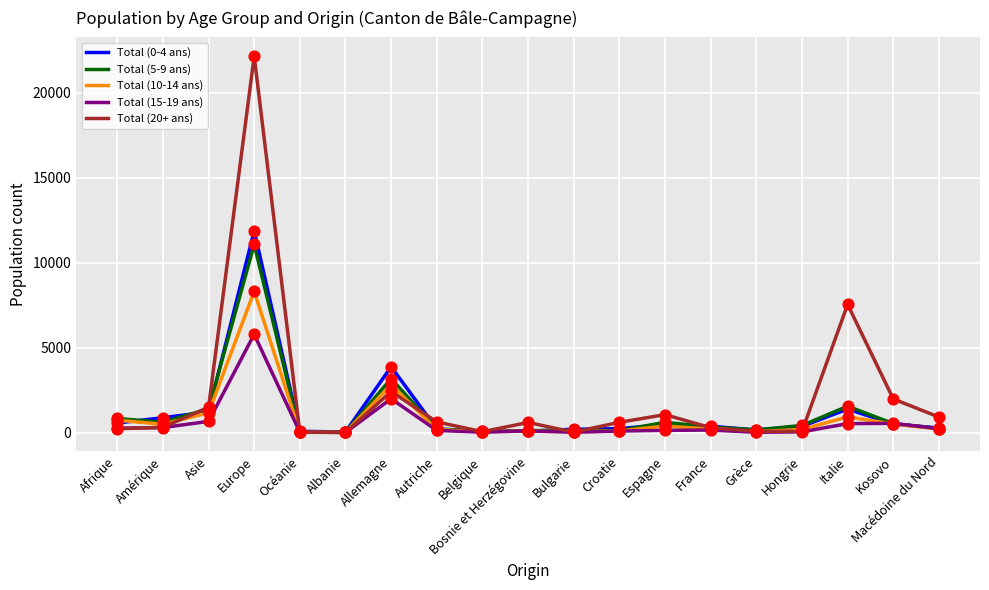

At how many categories does at least one series exceed 18092?

1